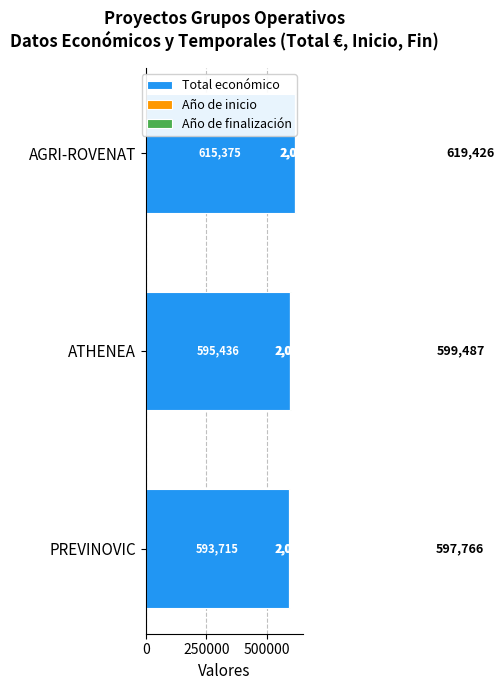

What is the lowest value of the Total económico series?

593715